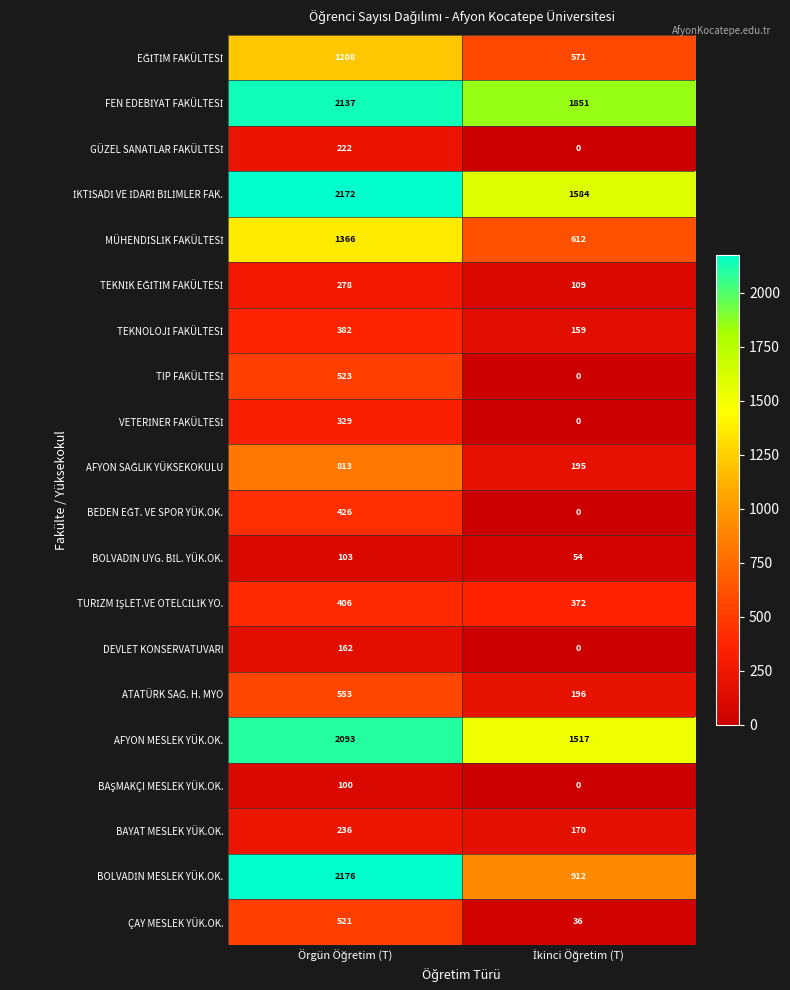

What is the greatest value displayed?

2176